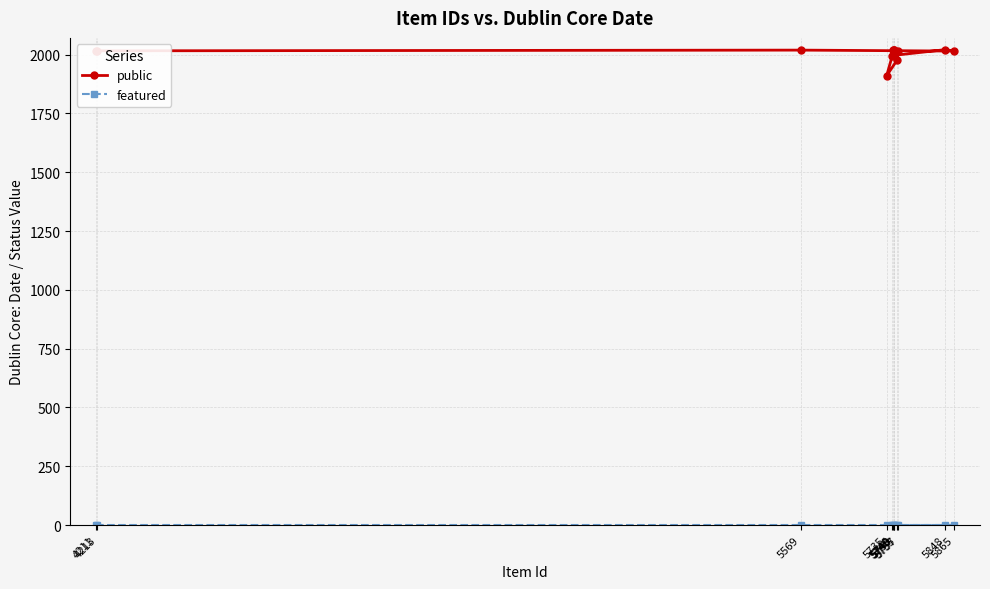

True or false: featured and public cross at least once.

False